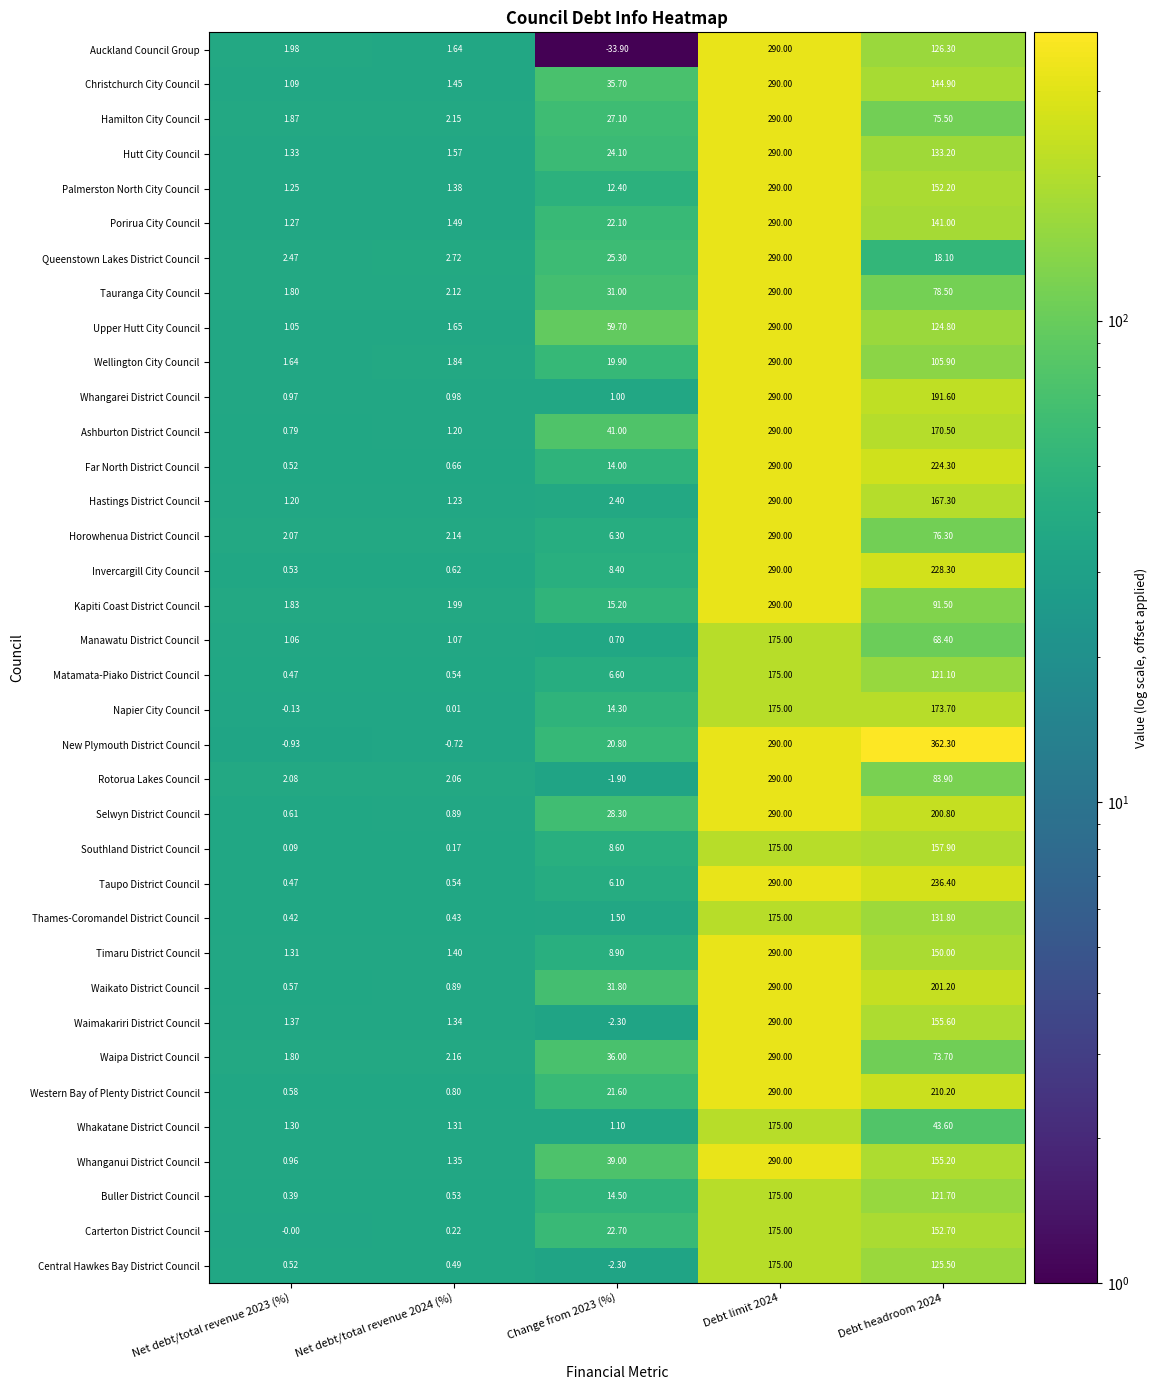

What is the difference between the highest and lowest values at Net debt/total revenue 2023 (%)?

3.4